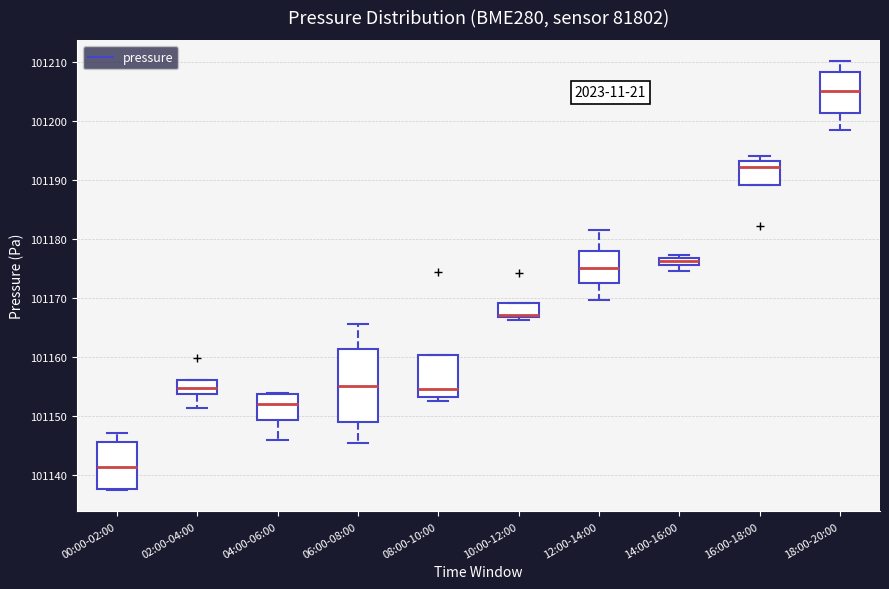

Which box has the highest median line?

18:00-20:00